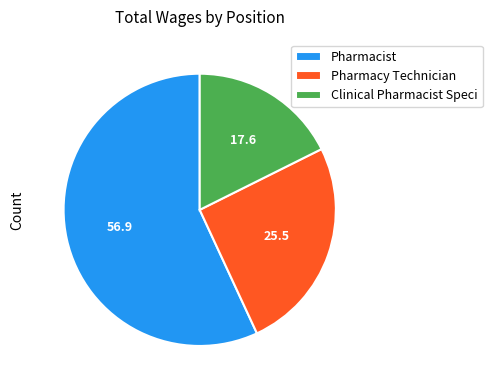

Between Pharmacist and Clinical Pharmacist Speci, which is larger?

Pharmacist